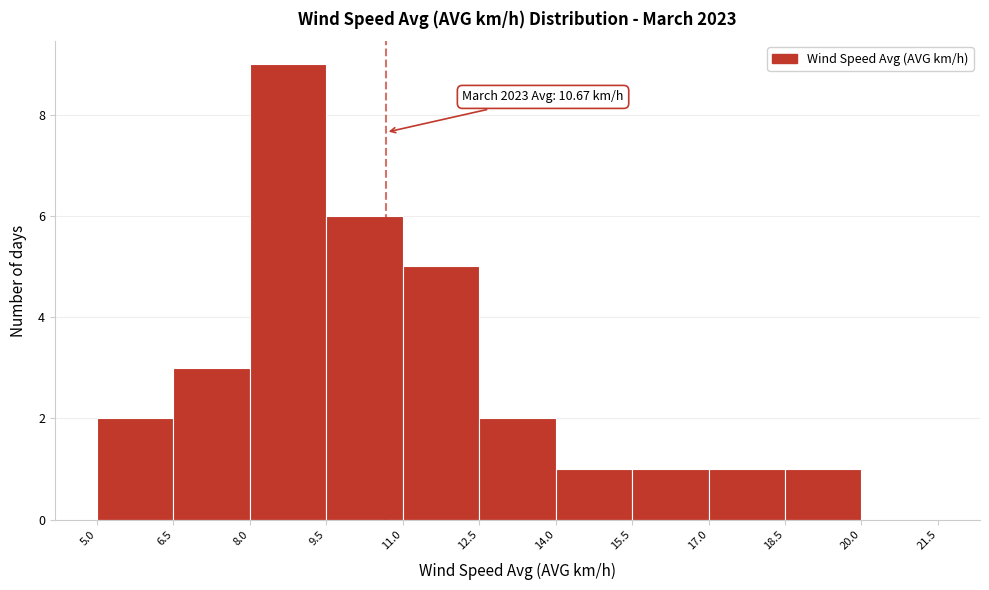

Over which range of the x-axis is the bar tallest?

8.0 to 9.5